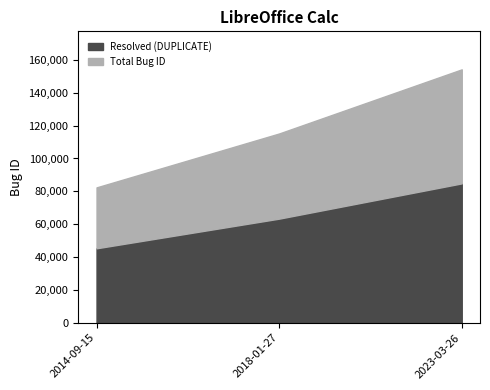

Read the value at 2023-03-26.

154267